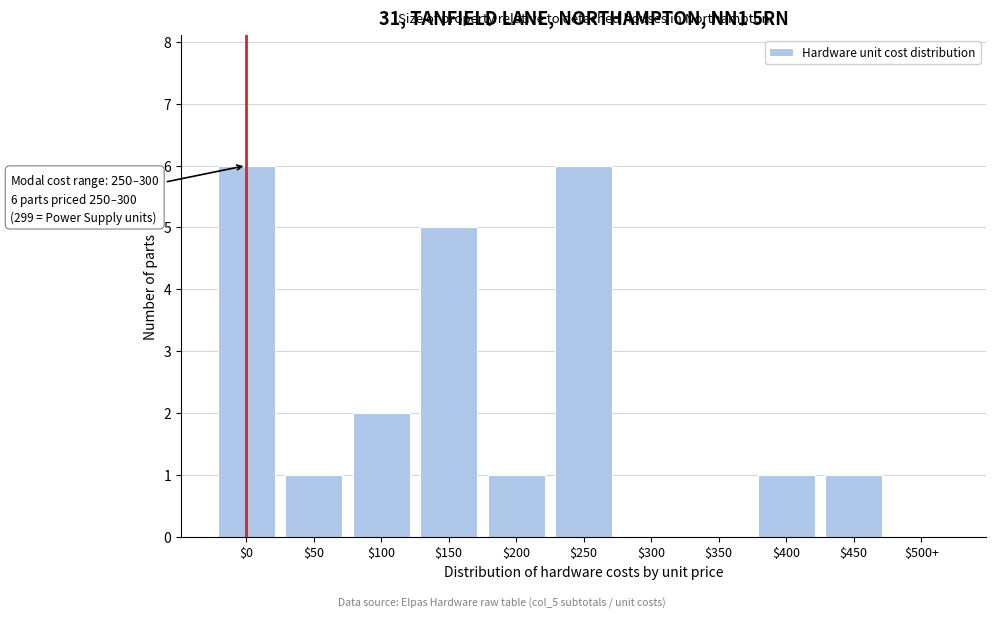

Where is the data nearest to the value 3?

$100